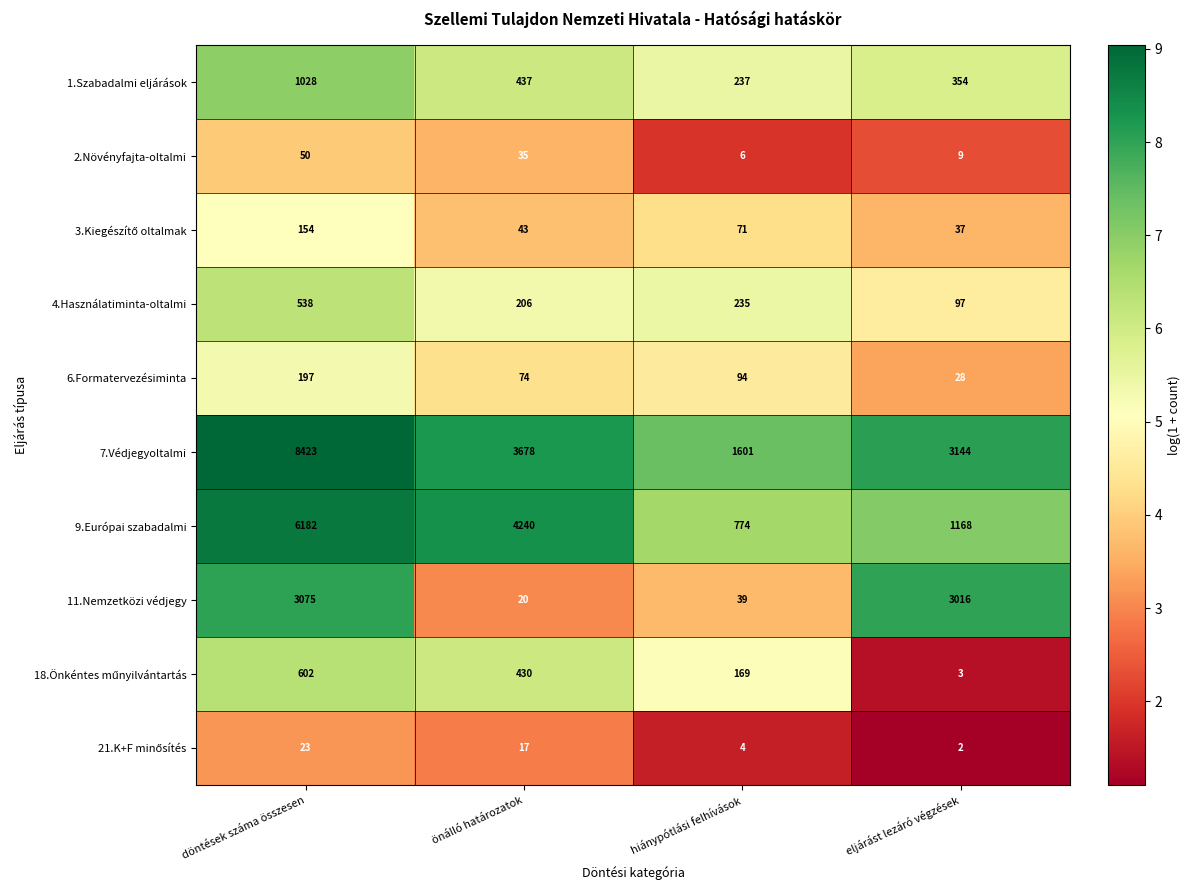

Between döntések száma összesen and önálló határozatok, which series saw the biggest shift?

7.Védjegyoltalmi